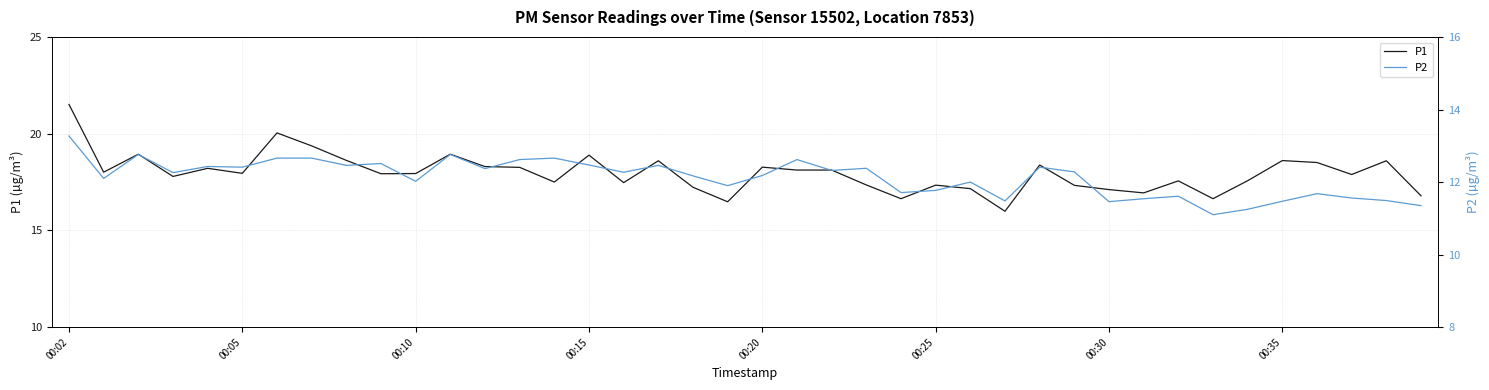

Rank the series by their maximum value, from highest to lowest.

P1, P2